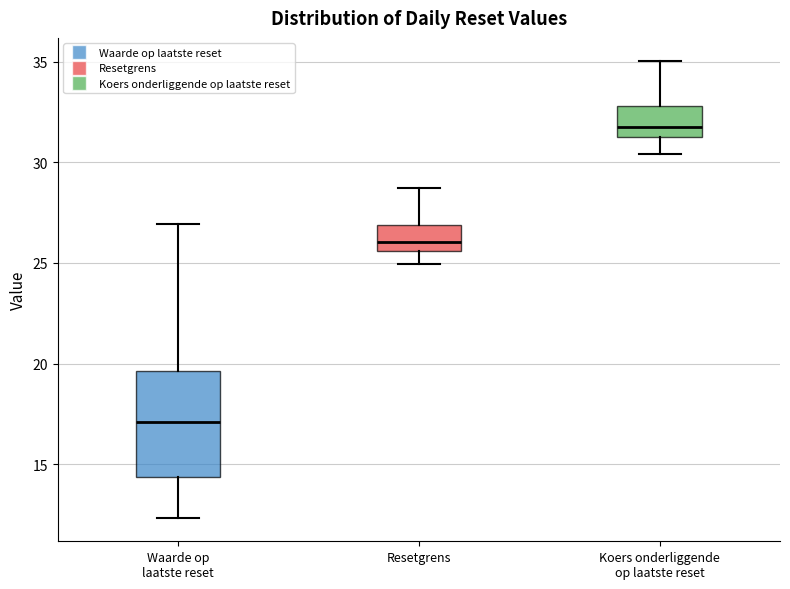

Where does the upper whisker of the box for Waarde op laatste reset end on the y-axis? The values are not printed on the chart, so give them approximately, as read against the axis.

27.0